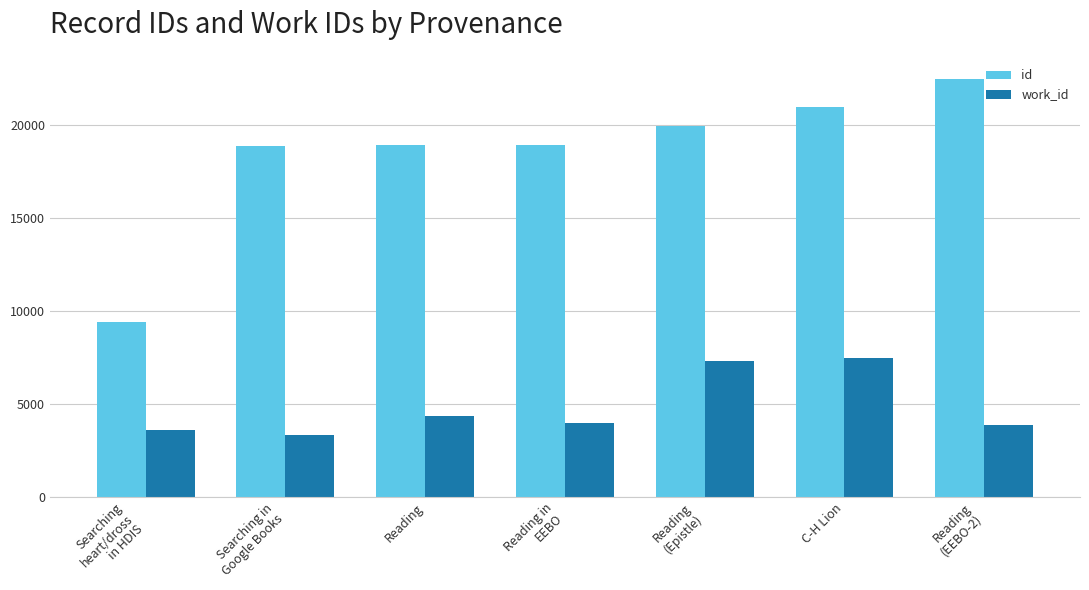

How many values in the id series are below 18914?

3